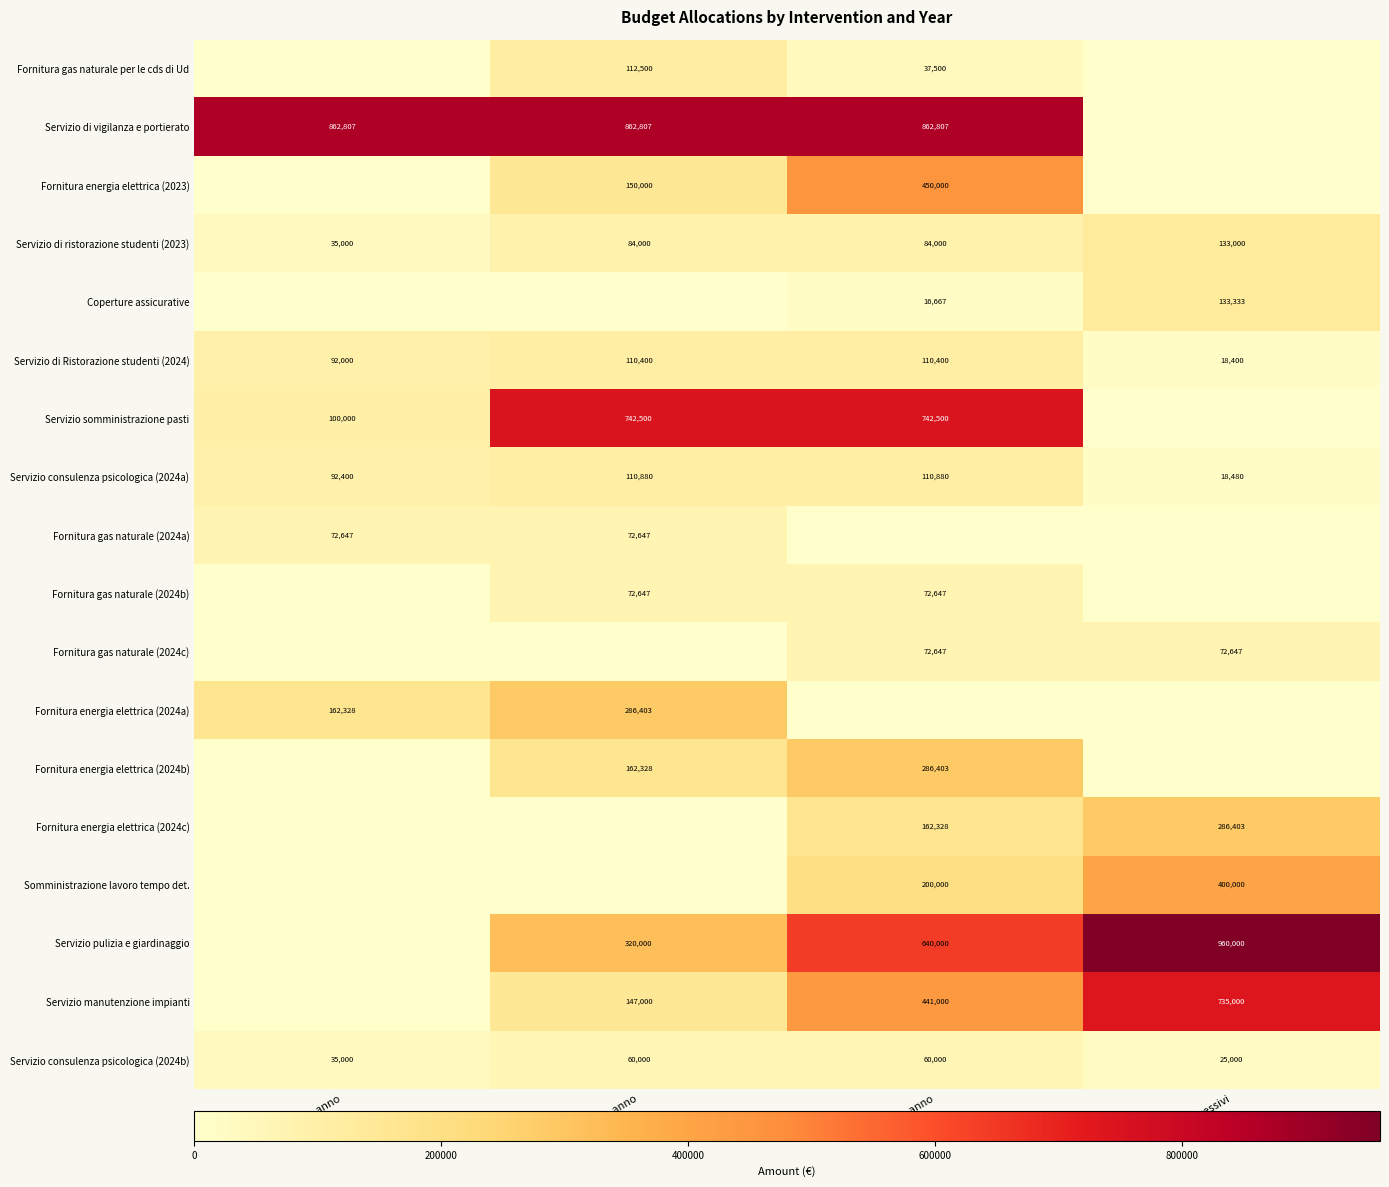

The Servizio somministrazione pasti series shows 132781 at Primo anno. True or false?

False